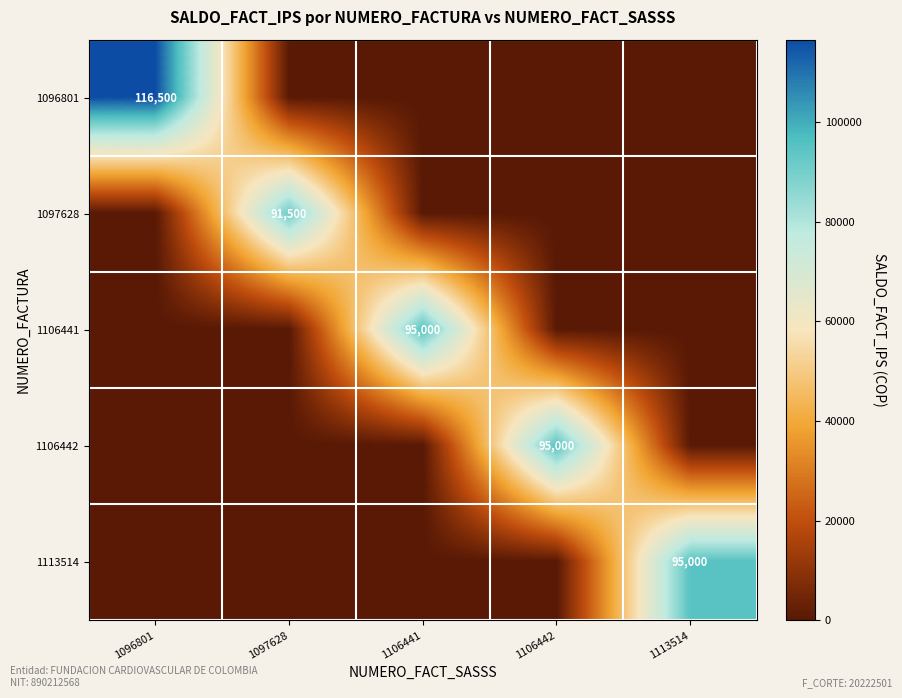

Which has a higher value, 1113514 or 1096801?

1096801